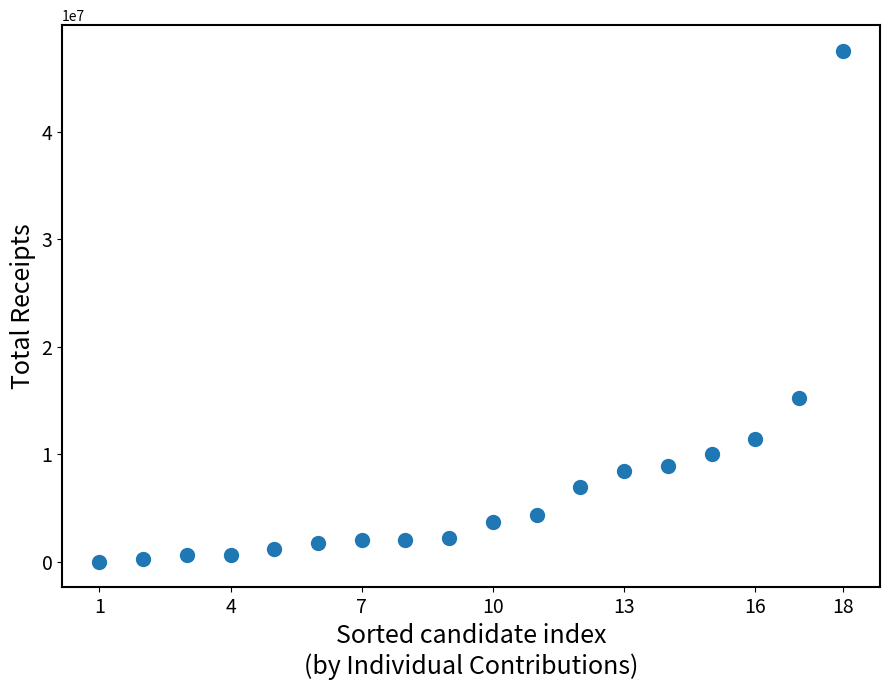

What is the range of Y values (max minus min)?

47532893.0